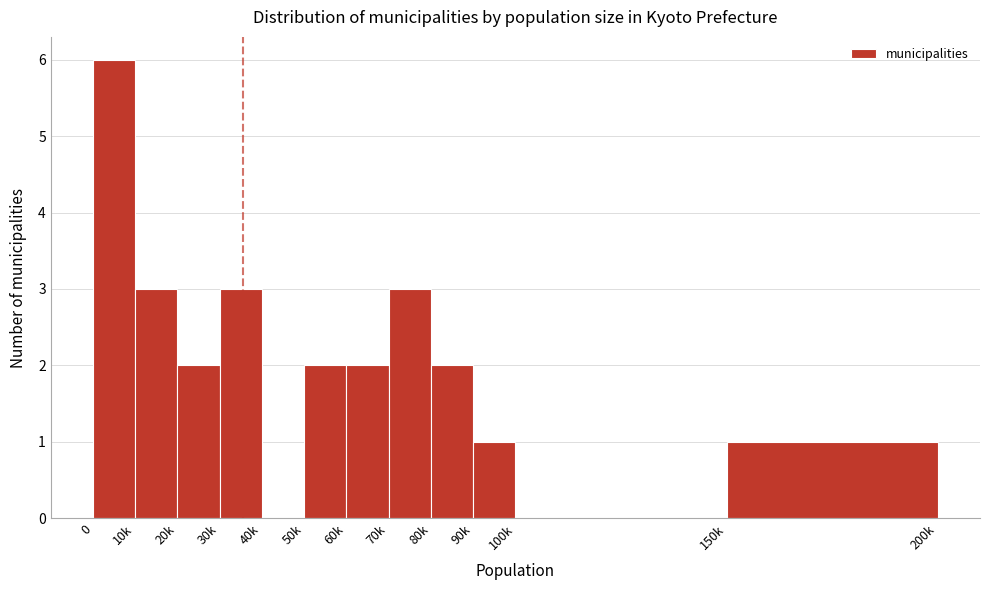

Reading left to right, transcribe all the data shown in this chart.

0=6	10k=3	20k=2	30k=3	40k=0	50k=2	60k=2	70k=3	80k=2	90k=1	100k=0	150k=1